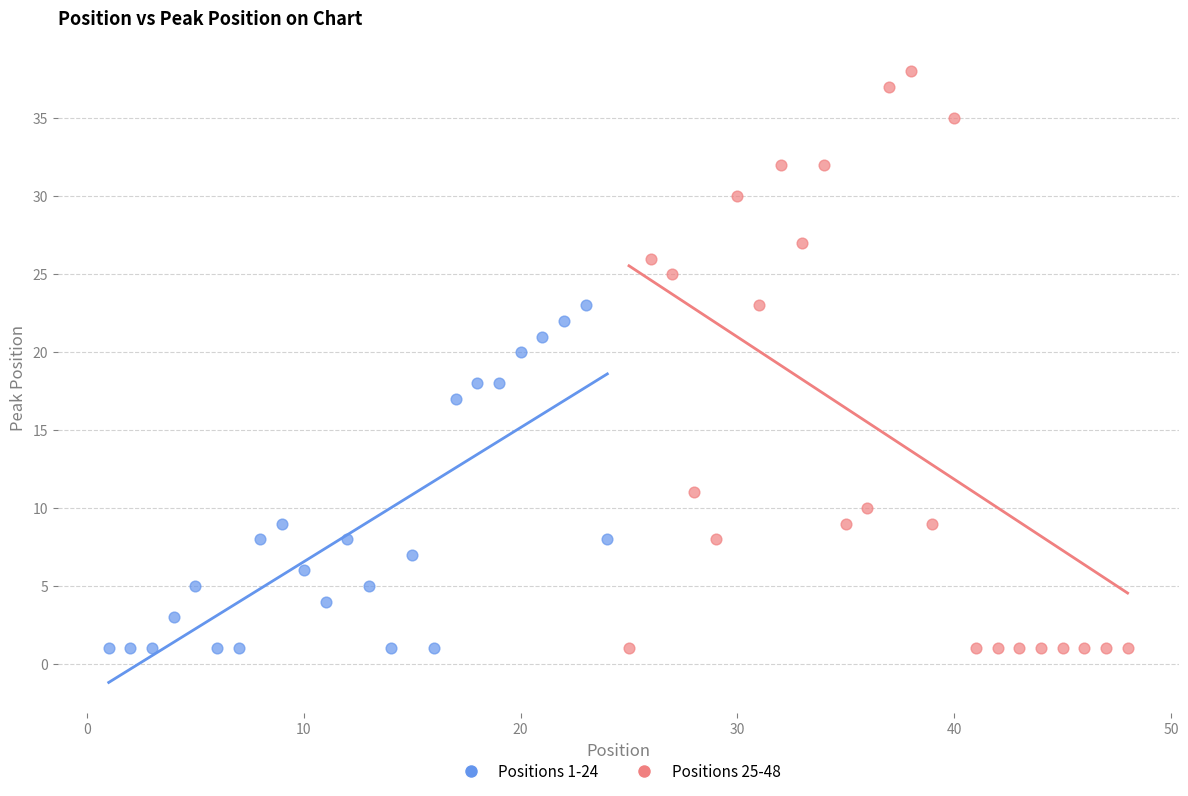

Which series reaches the maximum Y coordinate?

Positions 25-48